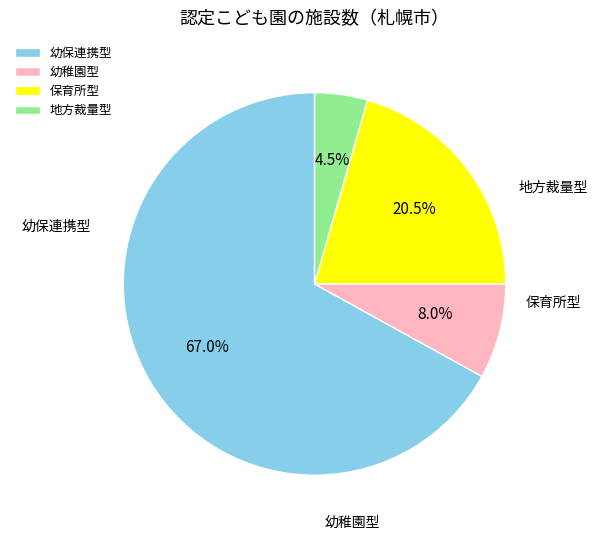

Rank the categories by value from lowest to highest.

地方裁量型, 幼稚園型, 保育所型, 幼保連携型